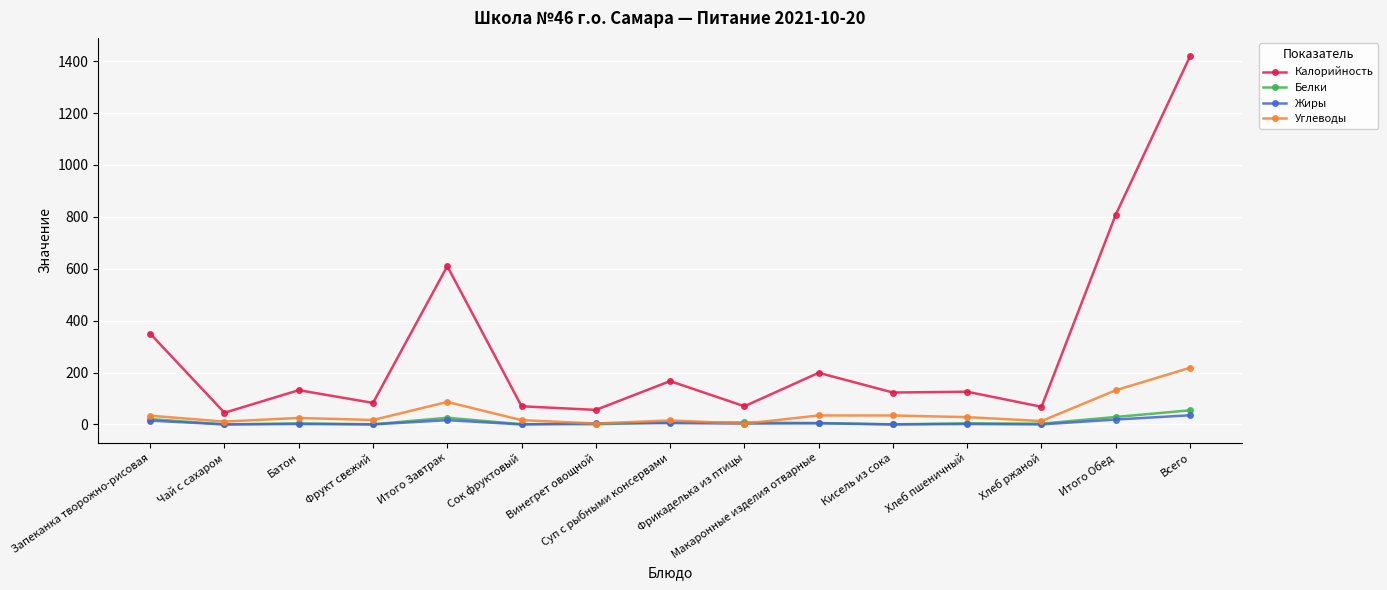

Does the chart display data point markers on the line(s)?

Yes